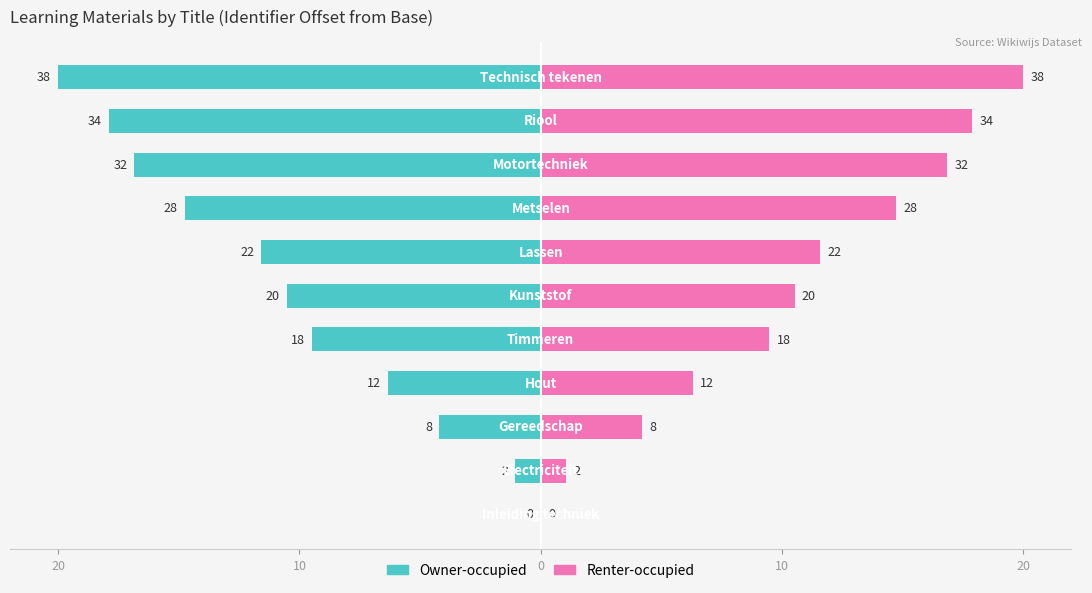

How many groups of bars are there?

11